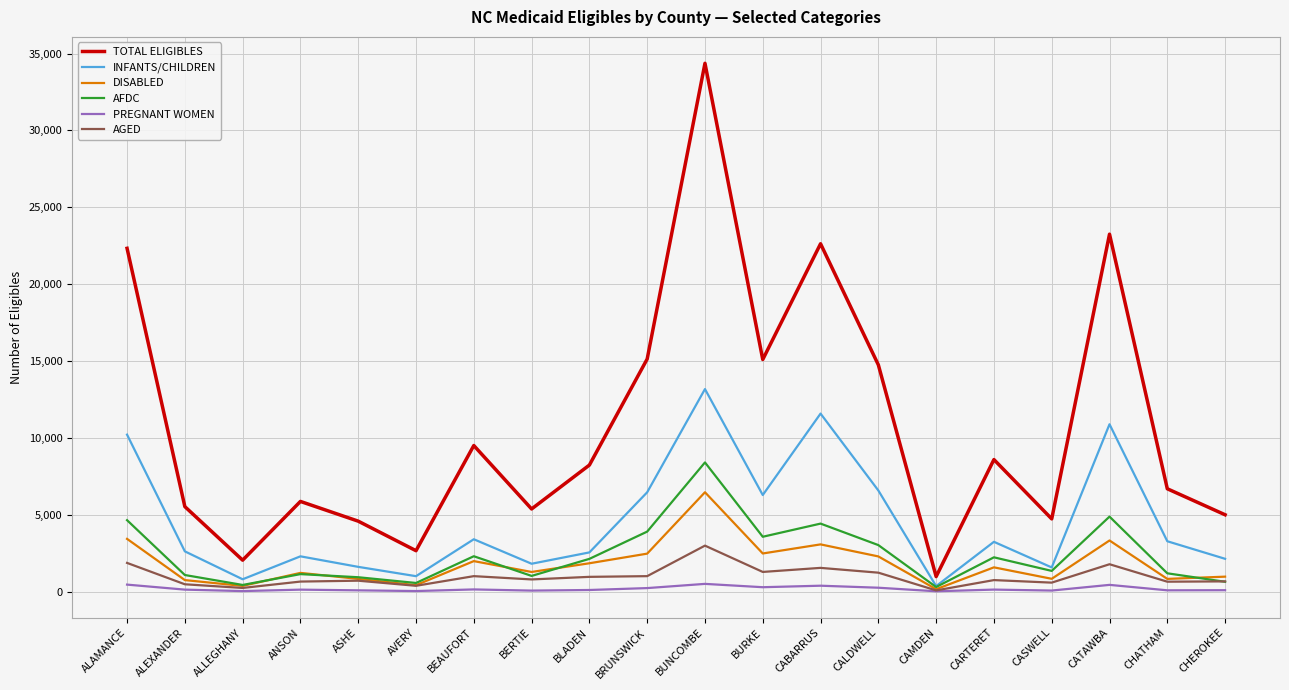

Which series has the largest total across all categories?

TOTAL ELIGIBLES